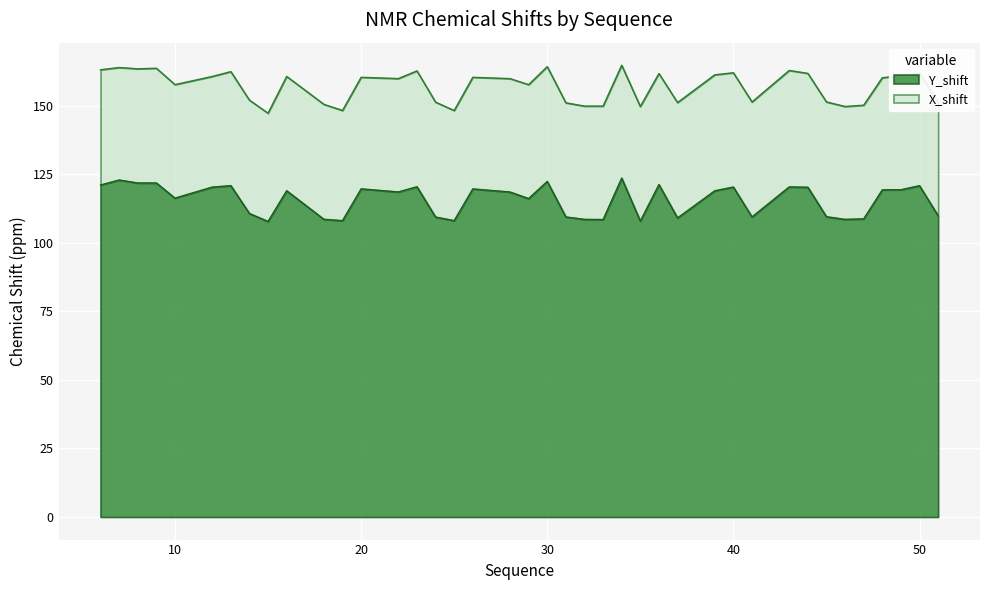

What is the change in value from 8 to 16?

-2.8